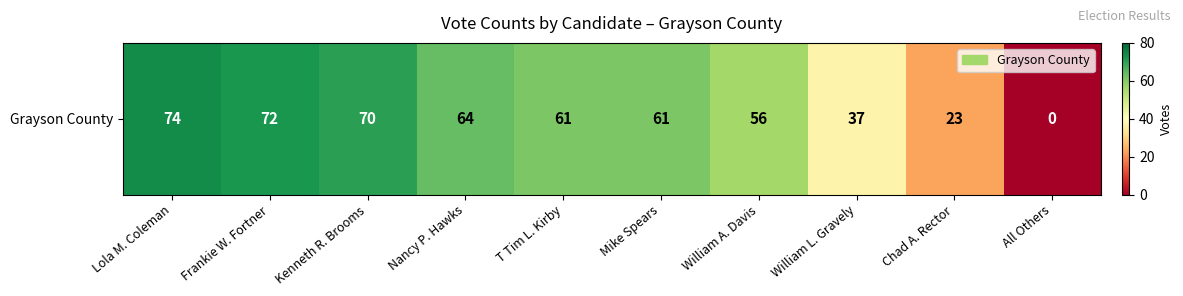

Reading left to right, extract all data points from this chart.

Lola M. Coleman=74	Frankie W. Fortner=72	Kenneth R. Brooms=70	Nancy P. Hawks=64	T Tim L. Kirby=61	Mike Spears=61	William A. Davis=56	William L. Gravely=37	Chad A. Rector=23	All Others=0